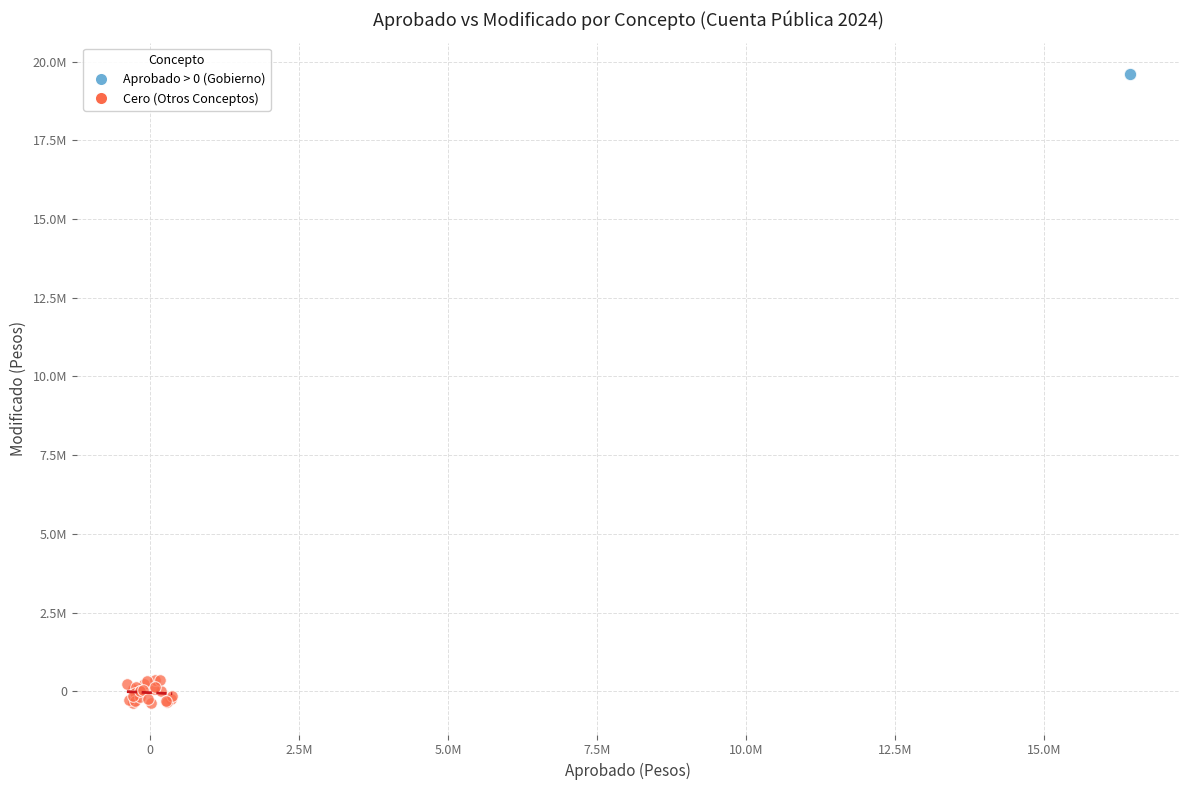

What are all the series names shown in the legend?

Aprobado > 0 (Gobierno), Cero (Otros Conceptos)